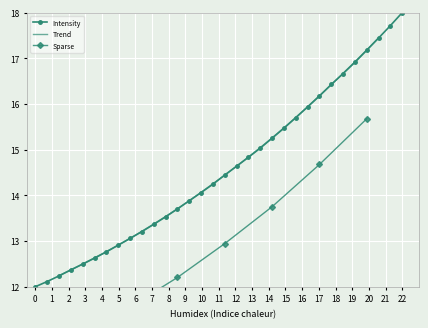

At which label does Intensity reach its peak?

22